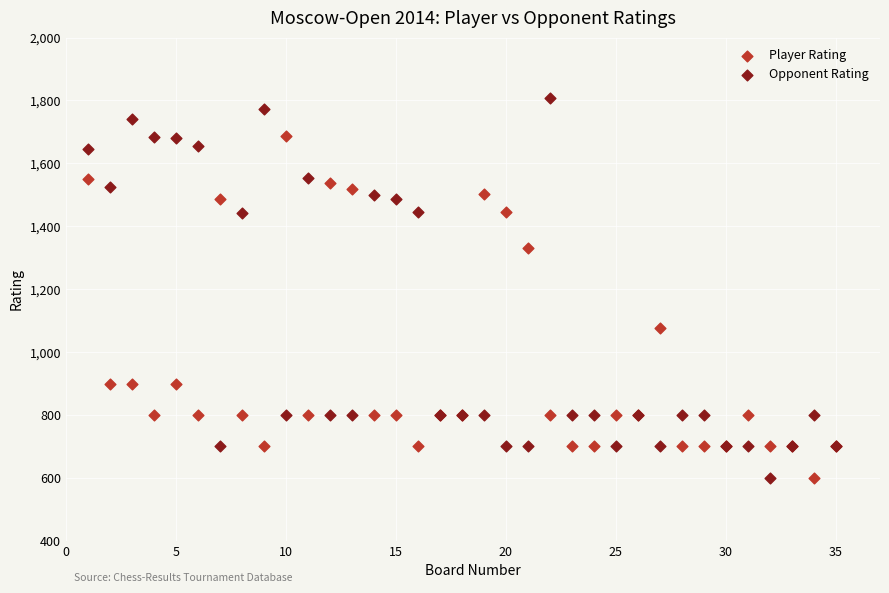

Which series has the widest spread of Y values?

Opponent Rating